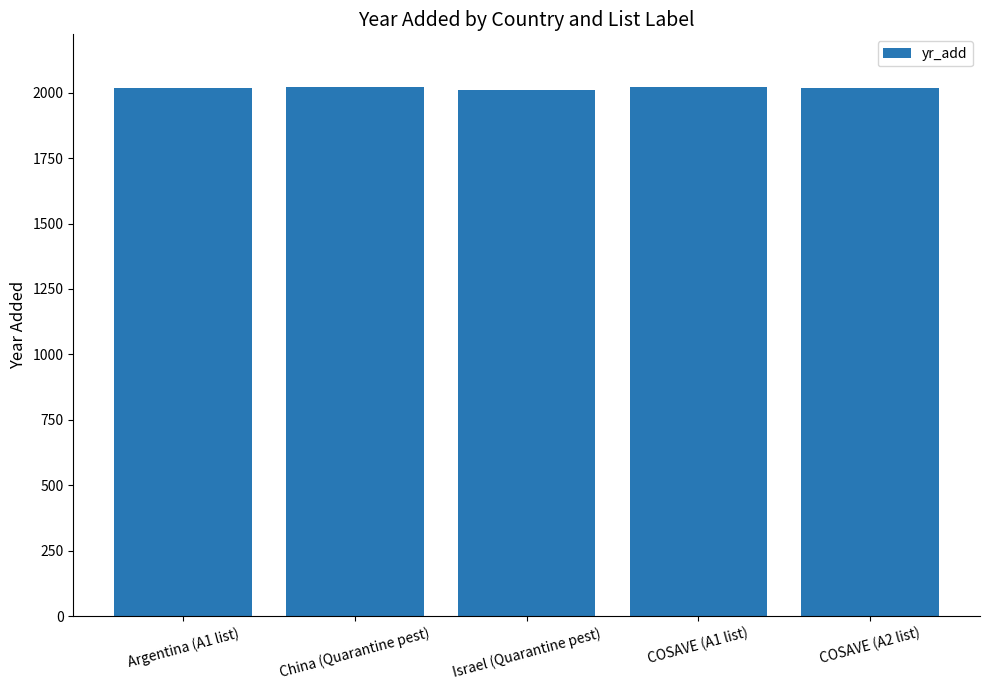

How many bars are there in total?

5